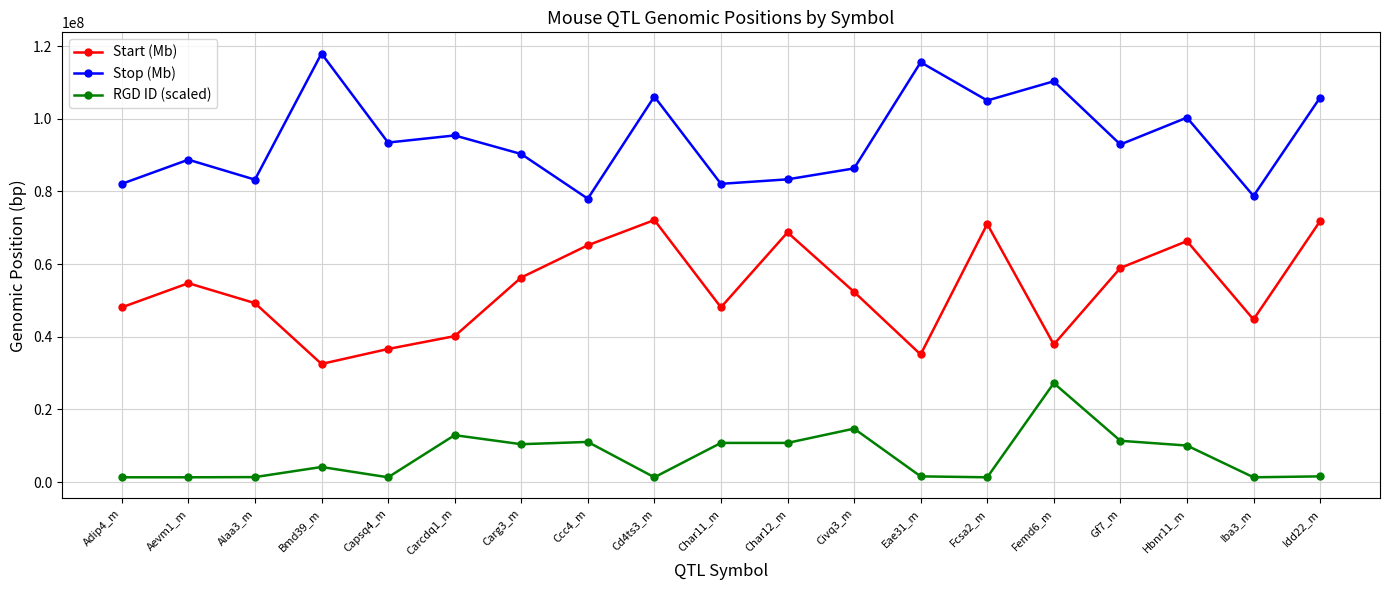

True or false: Start (Mb) and Stop (Mb) intersect in this chart.

False